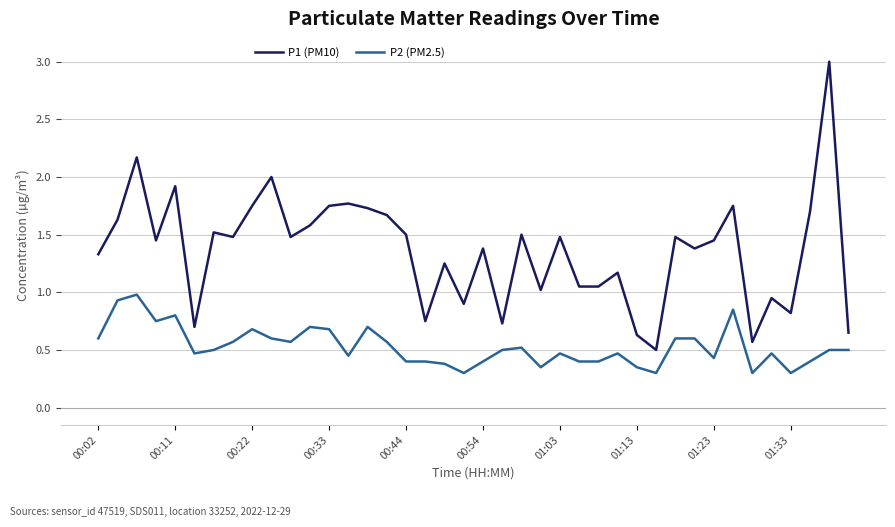

True or false: P2 (PM2.5) and P1 (PM10) intersect in this chart.

False